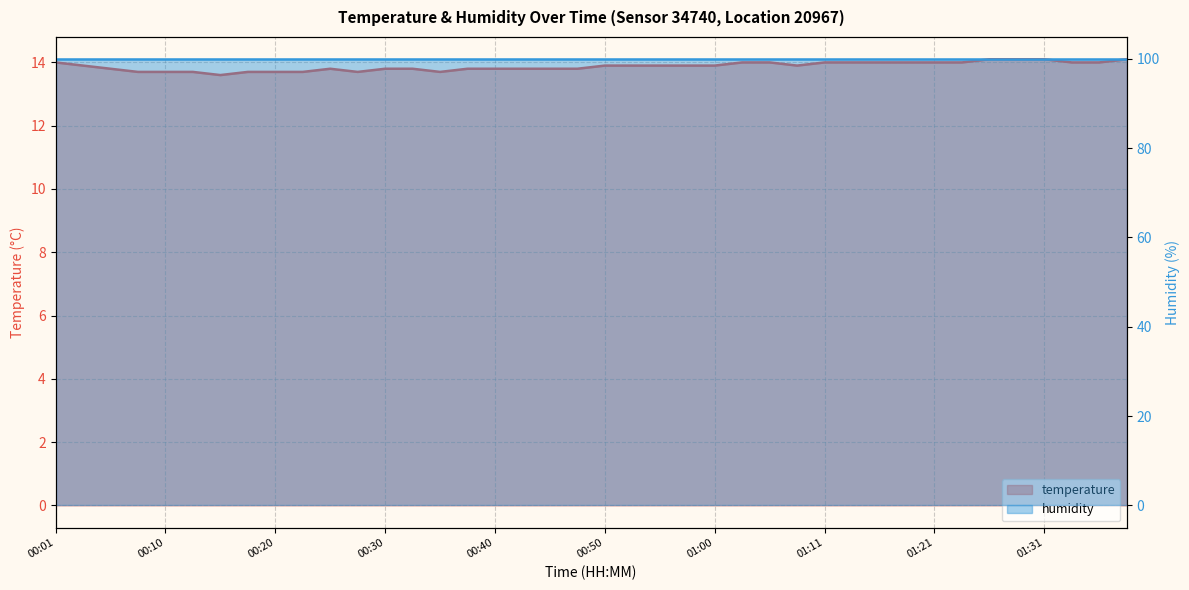

How many points are lower than both their immediate neighbors (excluding endpoints)?

4